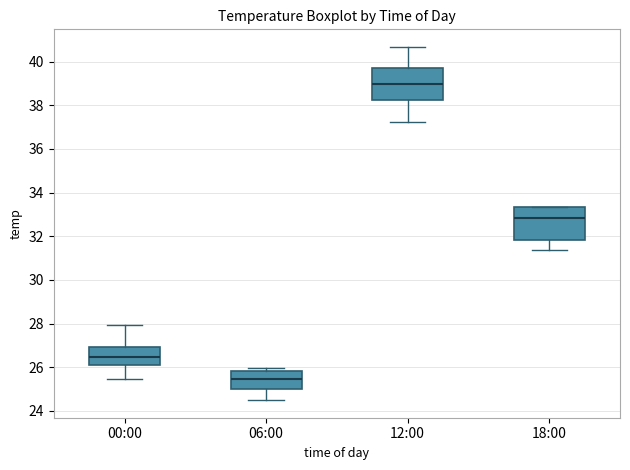

Reading left to right, read every box against the y-axis: the position of its median line, the range the box covers, and the ends of its whiskers. The values are not printed on the chart, so give them approximately, as read against the axis.

00:00: median 26.4, box 26.0 to 27.0, whiskers 25.4 to 28.0
06:00: median 25.4, box 25.0 to 25.8, whiskers 24.6 to 26.0
12:00: median 39.0, box 38.2 to 39.6, whiskers 37.2 to 40.6
18:00: median 32.8, box 31.8 to 33.4, whiskers 31.4 to 33.4